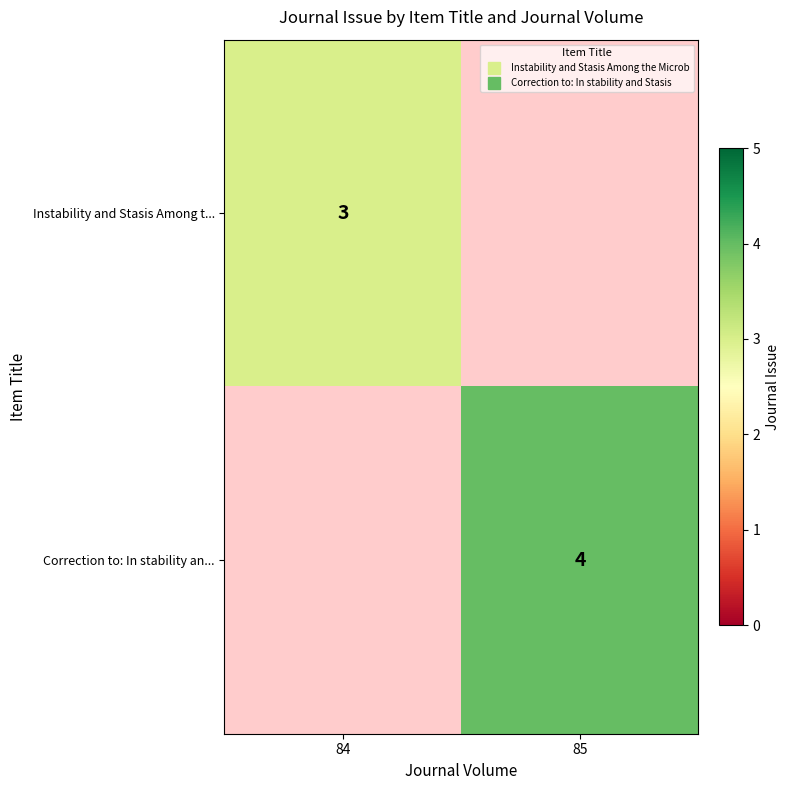

How many data points does each series have?

2